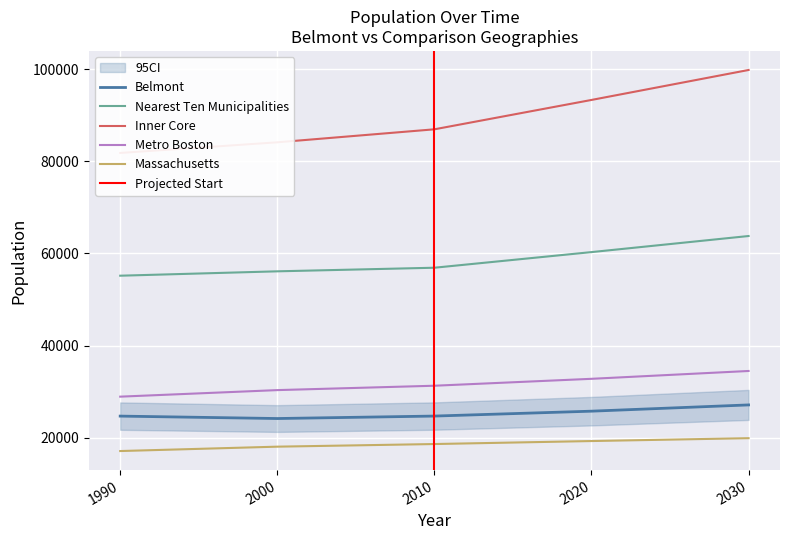

Reading right to left, list all the values displayed in this chart.

Belmont: 2030=27148	2020=25790	2010=24729	2000=24194	1990=24720
Nearest Ten Municipalities: 2030=63790	2020=60300	2010=56910	2000=56130	1990=55180
Inner Core: 2030=99810	2020=93310	2010=86940	2000=84120	1990=81810
Metro Boston: 2030=34510	2020=32810	2010=31310	2000=30360	1990=28940
Massachusetts: 2030=19930	2020=19310	2010=18660	2000=18090	1990=17140